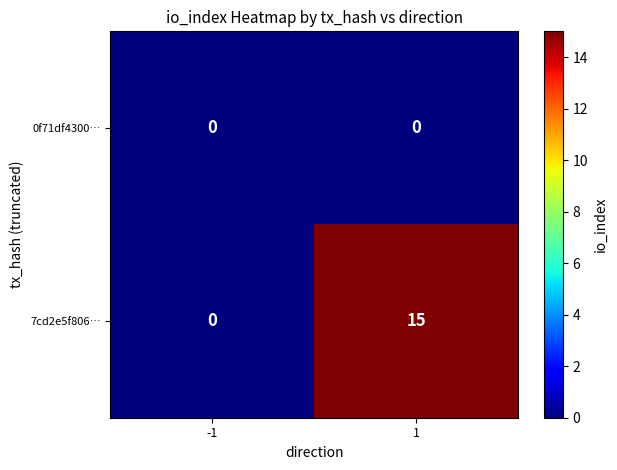

Reading left to right, transcribe all the data shown in this chart.

0f71df4300…: -1=0	1=0
7cd2e5f806…: -1=0	1=15